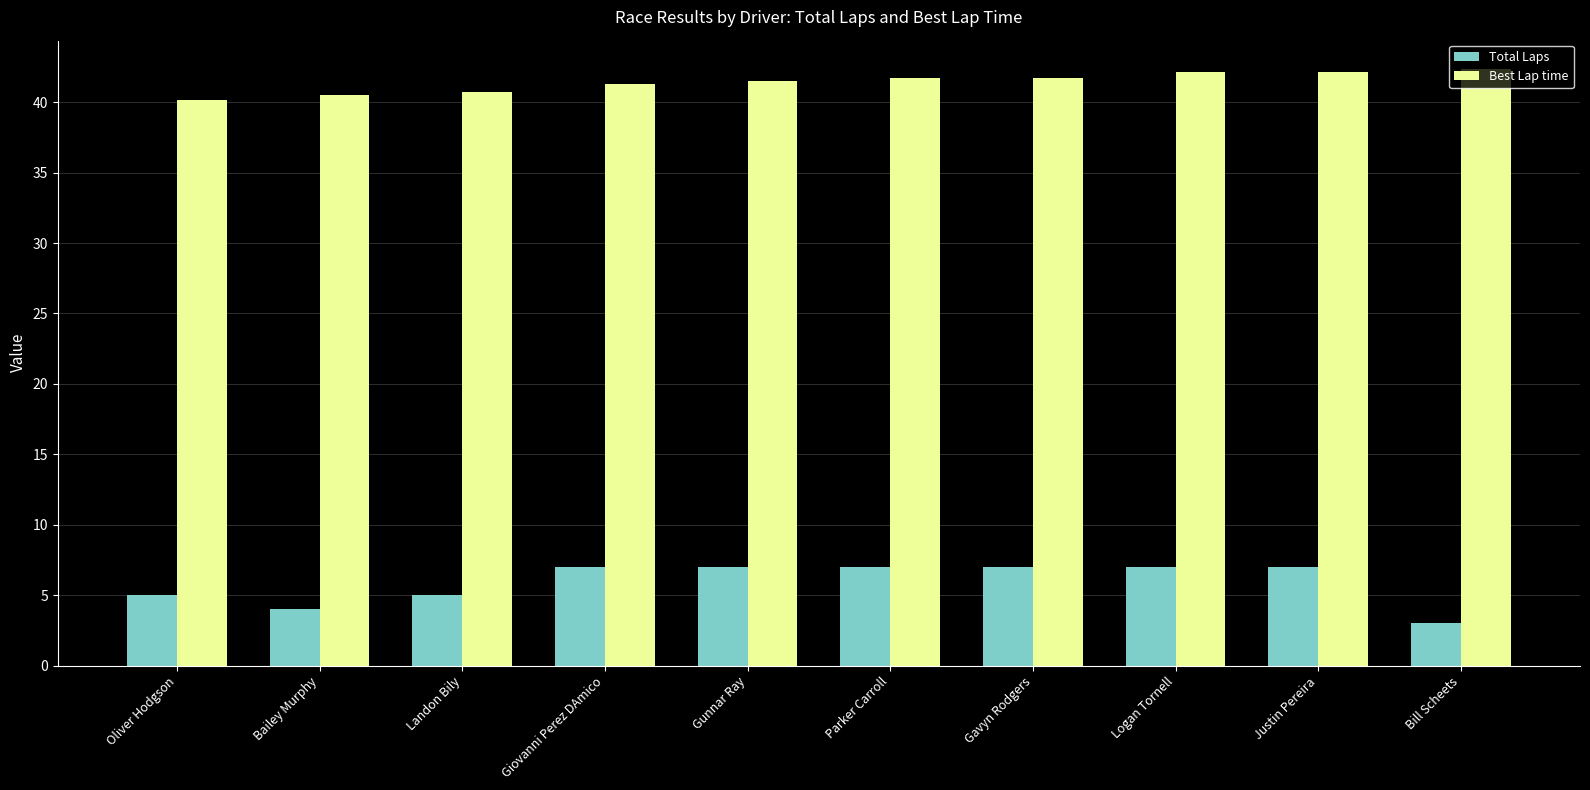

Reading left to right, list all the values displayed in this chart.

Total Laps: Oliver Hodgson=5.0	Bailey Murphy=4.0	Landon Bily=5.0	Giovanni Perez DAmico=7.0	Gunnar Ray=7.0	Parker Carroll=7.0	Gavyn Rodgers=7.0	Logan Tornell=7.0	Justin Pereira=7.0	Bill Scheets=3.0
Best Lap time: Oliver Hodgson=40.2	Bailey Murphy=40.5	Landon Bily=40.8	Giovanni Perez DAmico=41.3	Gunnar Ray=41.5	Parker Carroll=41.7	Gavyn Rodgers=41.7	Logan Tornell=42.1	Justin Pereira=42.1	Bill Scheets=42.3